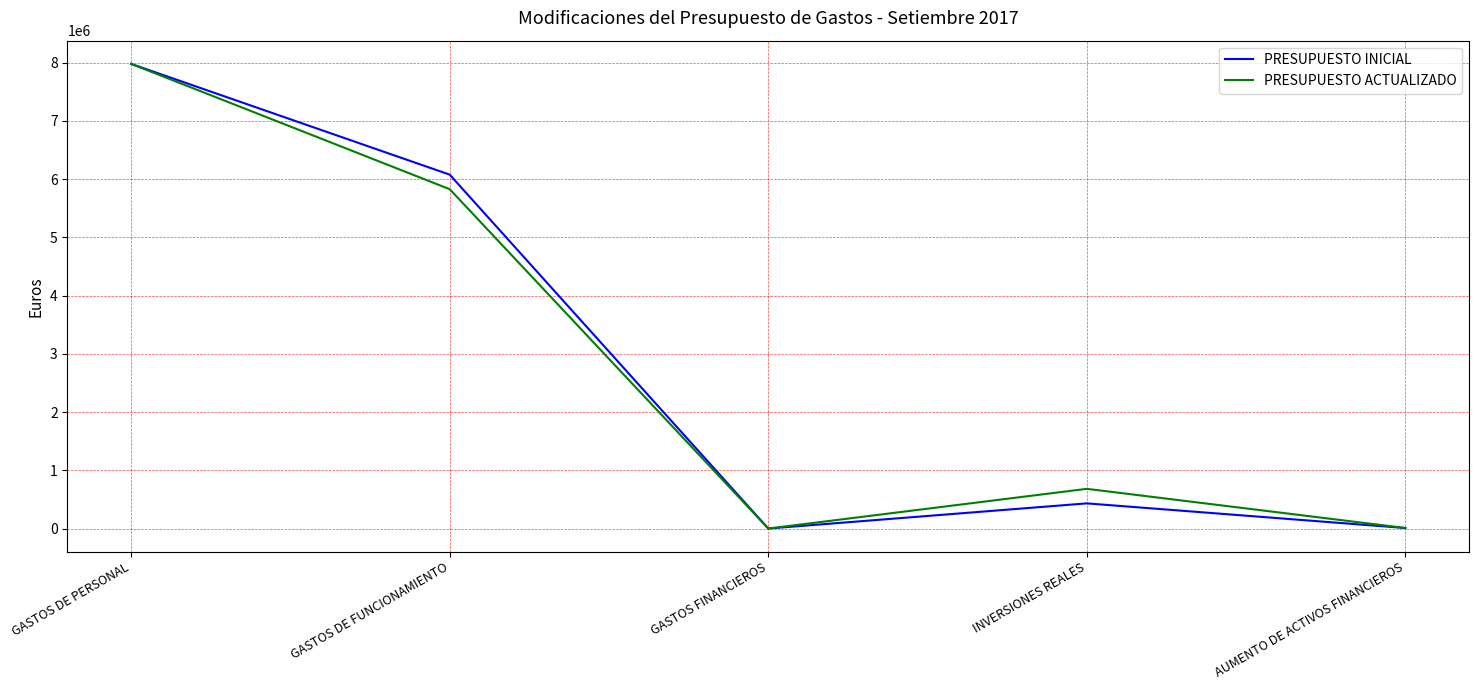

Which series changed the most between INVERSIONES REALES and AUMENTO DE ACTIVOS FINANCIEROS?

PRESUPUESTO ACTUALIZADO